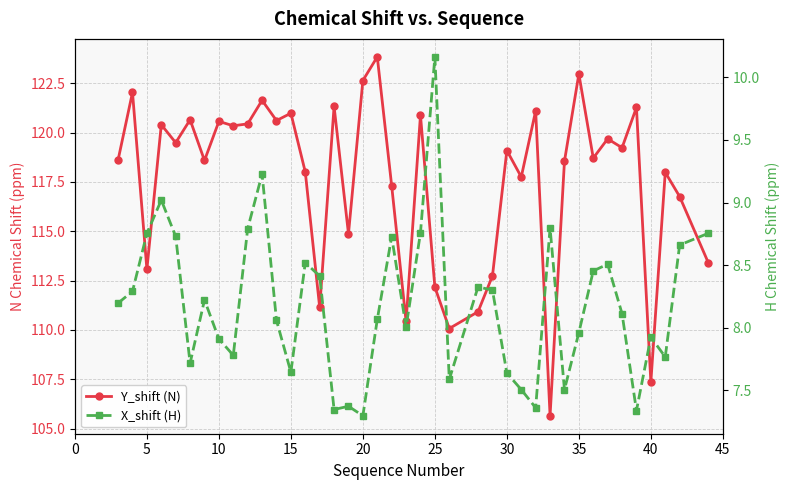

True or false: X_shift (H) and Y_shift (N) intersect in this chart.

False